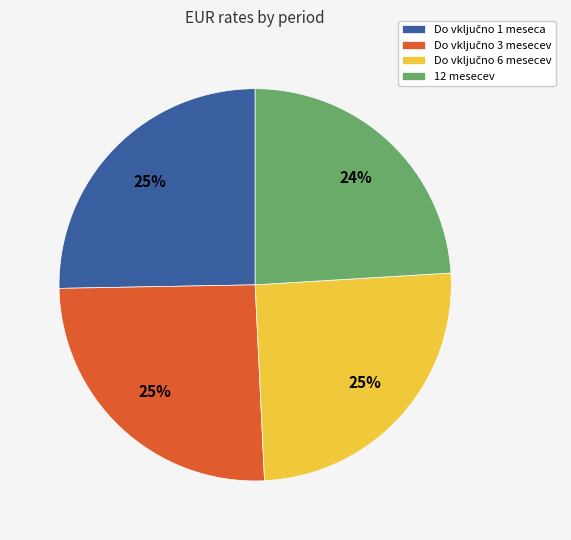

Is there a majority slice in this chart?

No